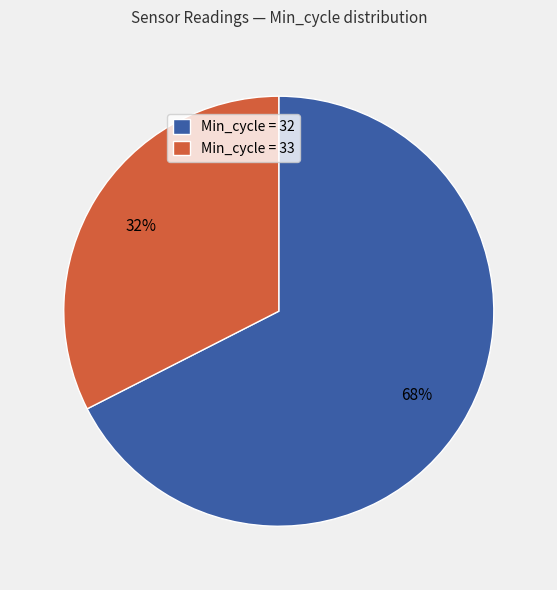

Is it true that Min_cycle = 32 is 68% of the pie?

True